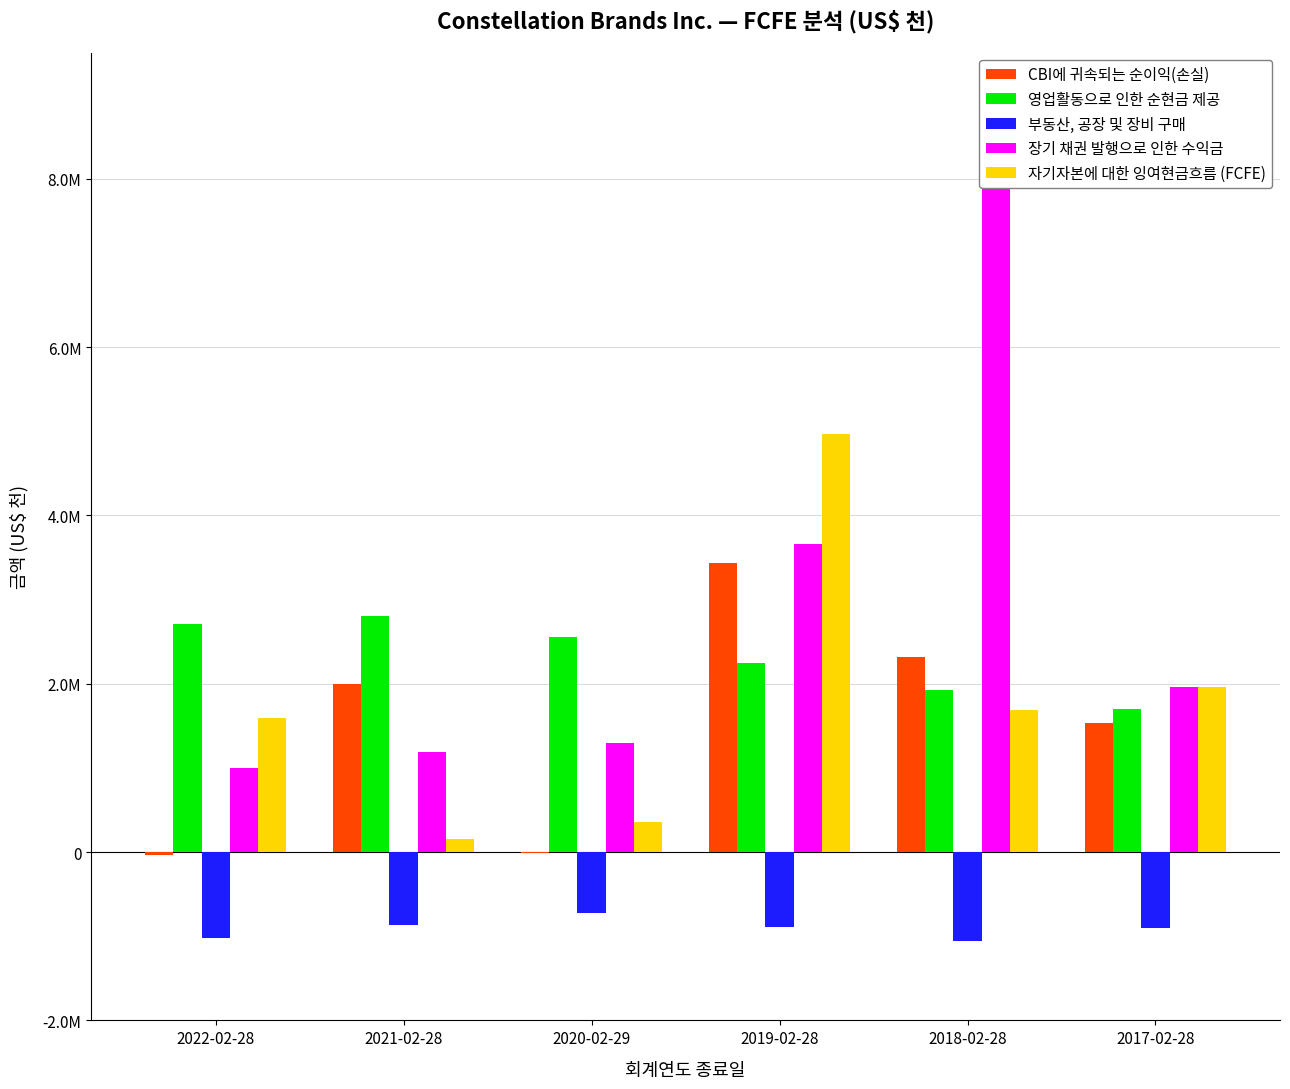

Reading right to left, extract all data points from this chart.

CBI에 귀속되는 순이익(손실): 1535100	2318900	3435900	-11800	1998000	-40400
영업활동으로 인한 순현금 제공: 1696000	1931400	2246300	2551100	2806500	2705400
부동산, 공장 및 장비 구매: -907400	-1057600	-886300	-726500	-864600	-1026800
장기 채권 발행으로 인한 수익금: 1965600	7933400	3657600	1291300	1194700	995600
자기자본에 대한 잉여현금흐름 (FCFE): 1965400	1693500	4965700	359800	154100	1597300